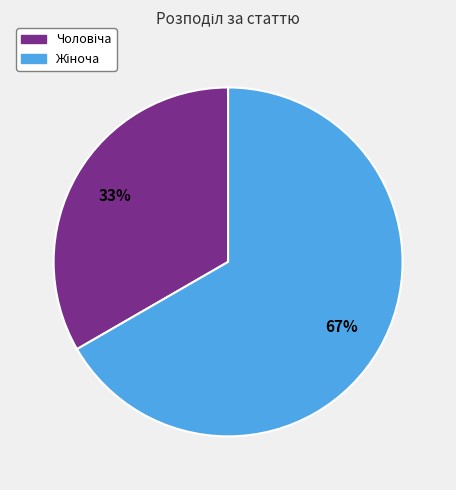

To the nearest percent, what is the average slice percentage?

50%